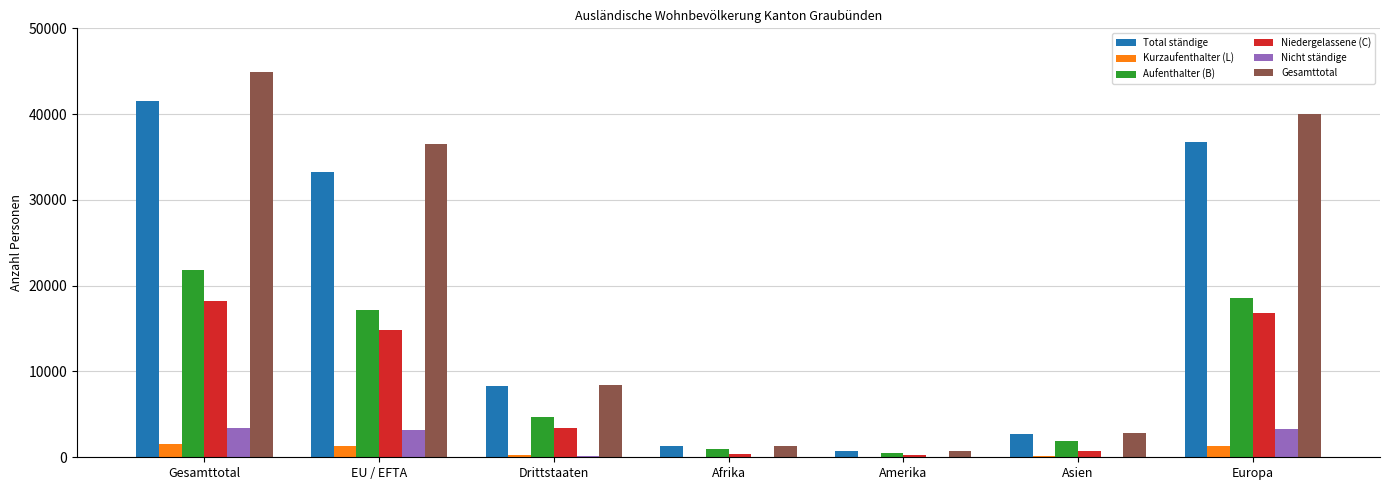

What is the sum of the Niedergelassene (C) values at Asien and Amerika?

978